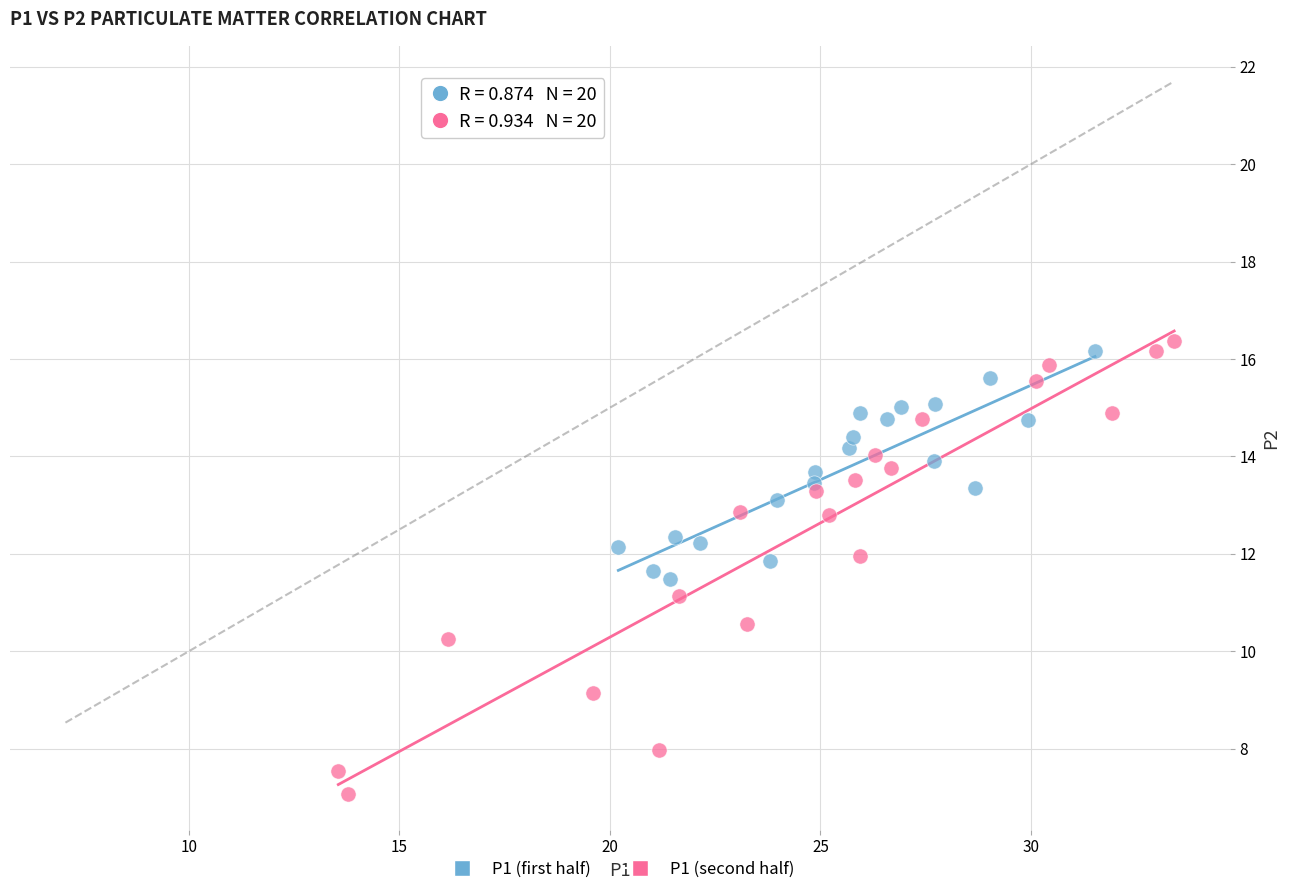

Which series contains the lowest Y value?

P1 (second half)